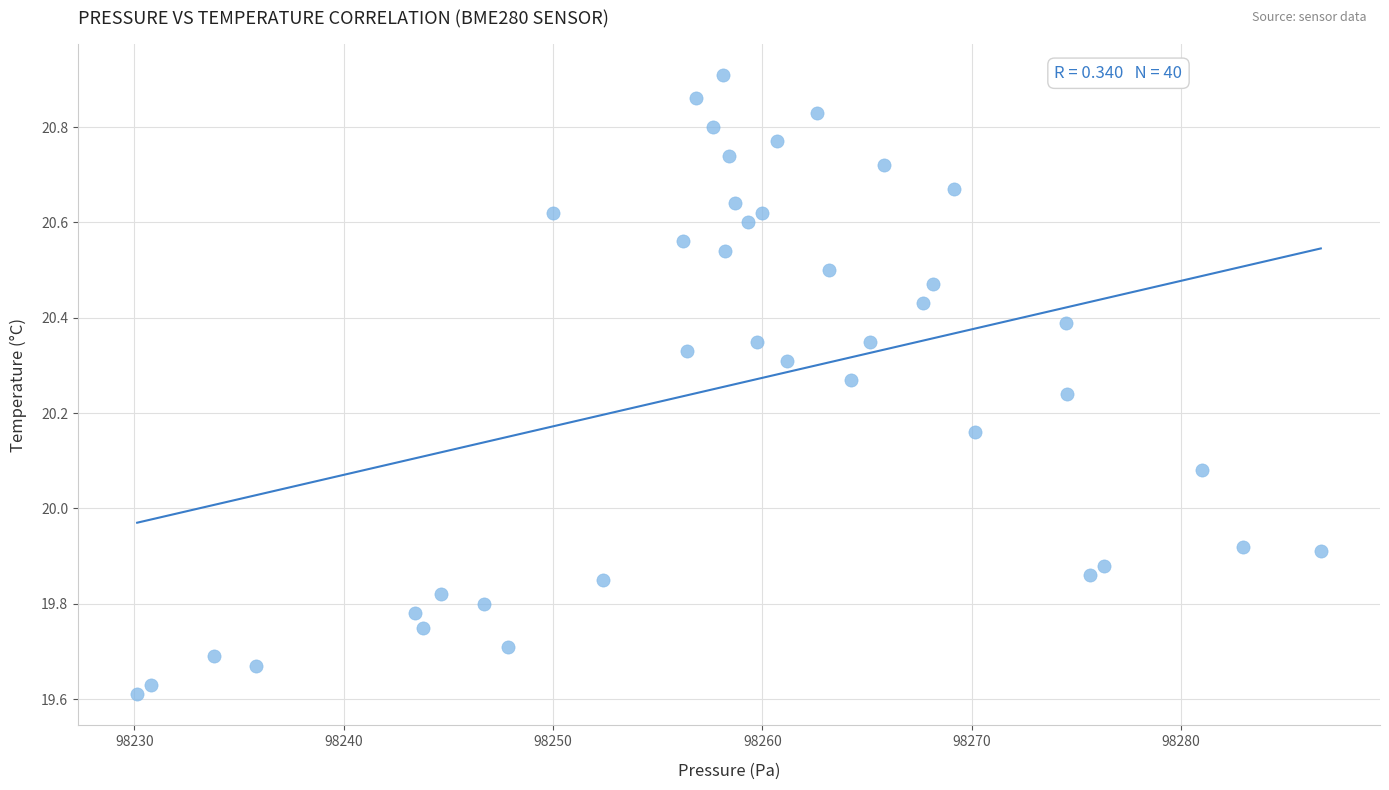

What is the range of Y values (max minus min)?

1.3